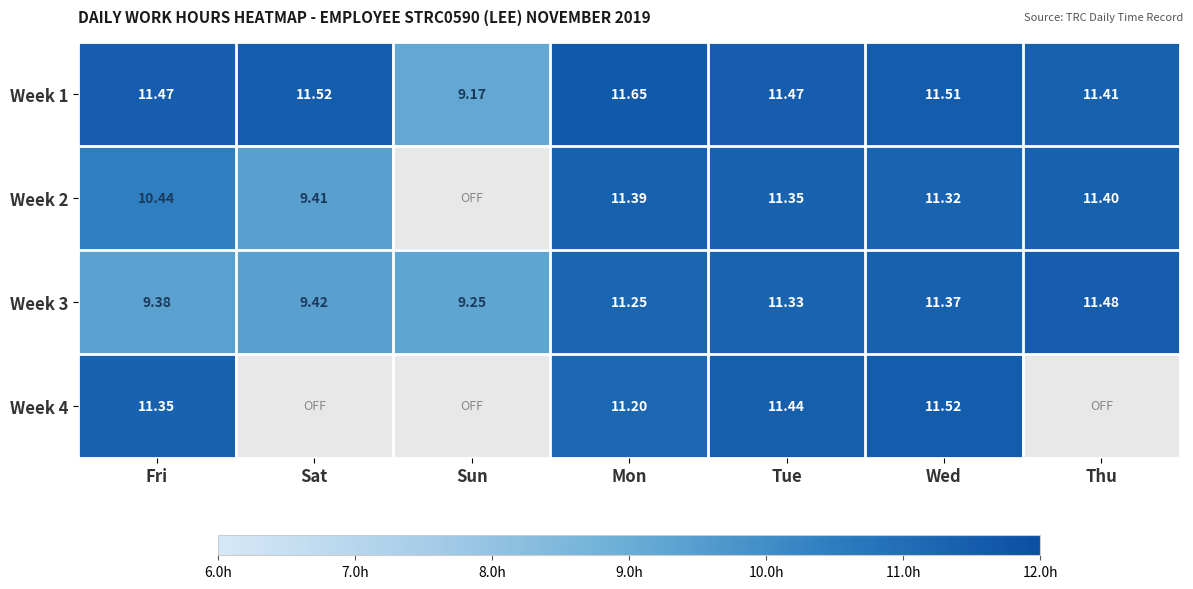

Which category has the highest value across all series?

Mon